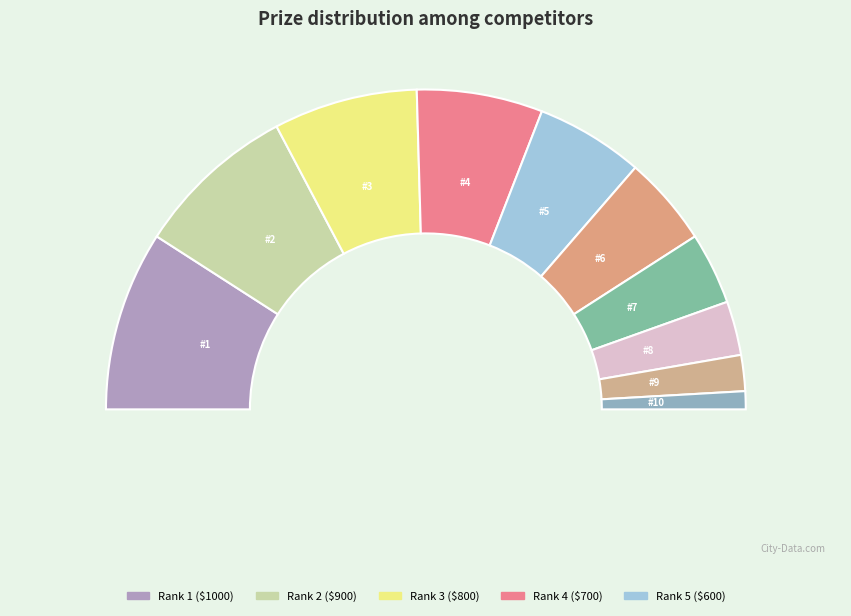

What is the largest slice in the pie chart?

1